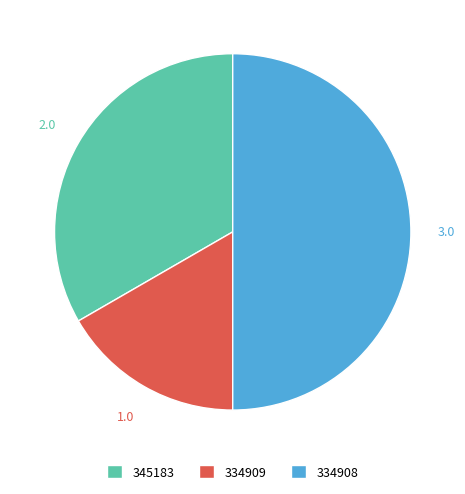

Count the number of slices in the pie.

3